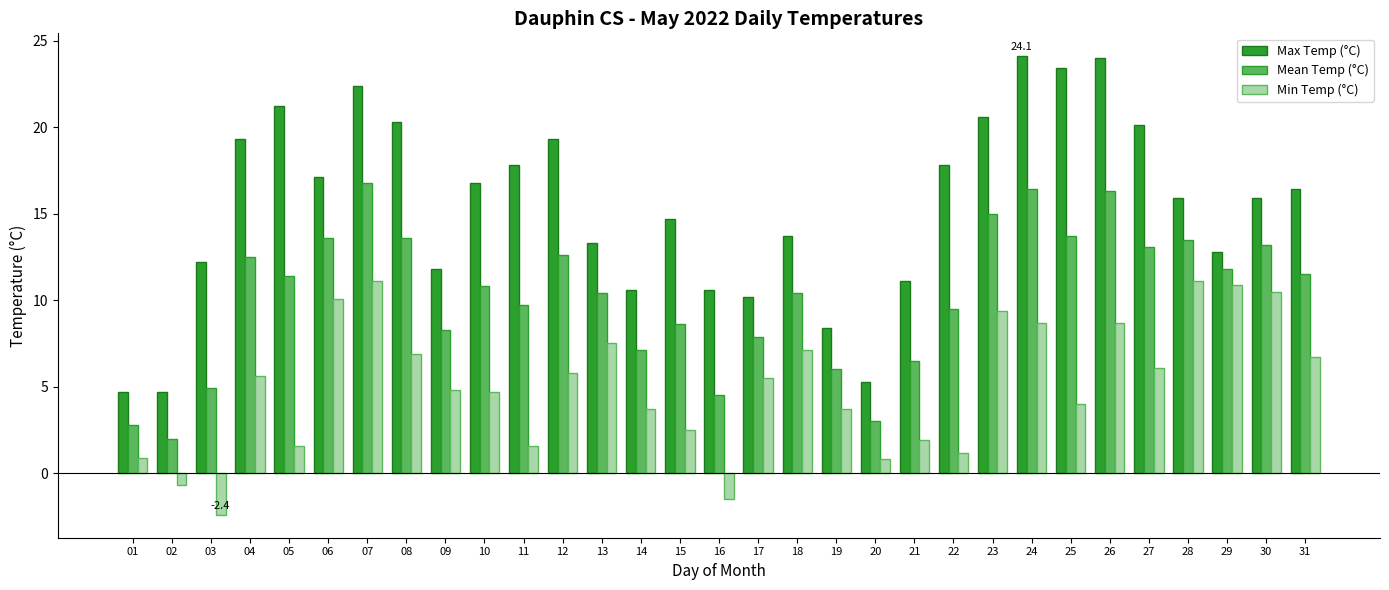

The Mean Temp (°C) series shows 12.3 at 09. True or false?

False